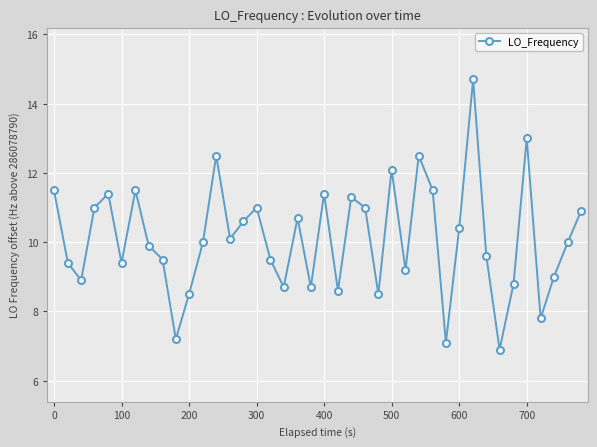

What is the value of the 38th point from the left?

9.0